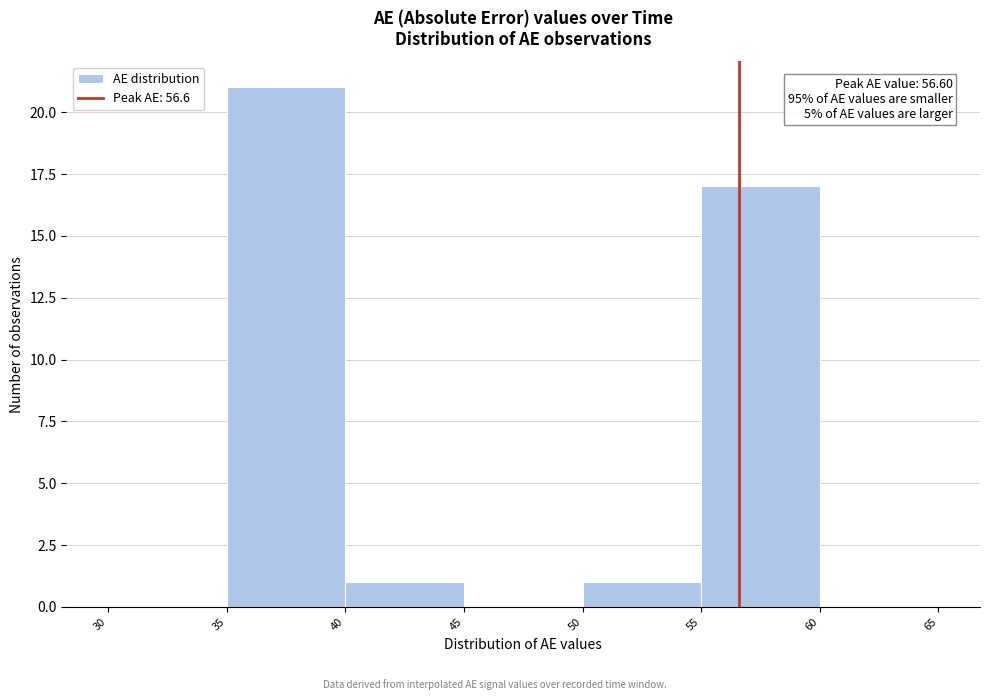

Over which range of the x-axis is the bar tallest?

35 to 40